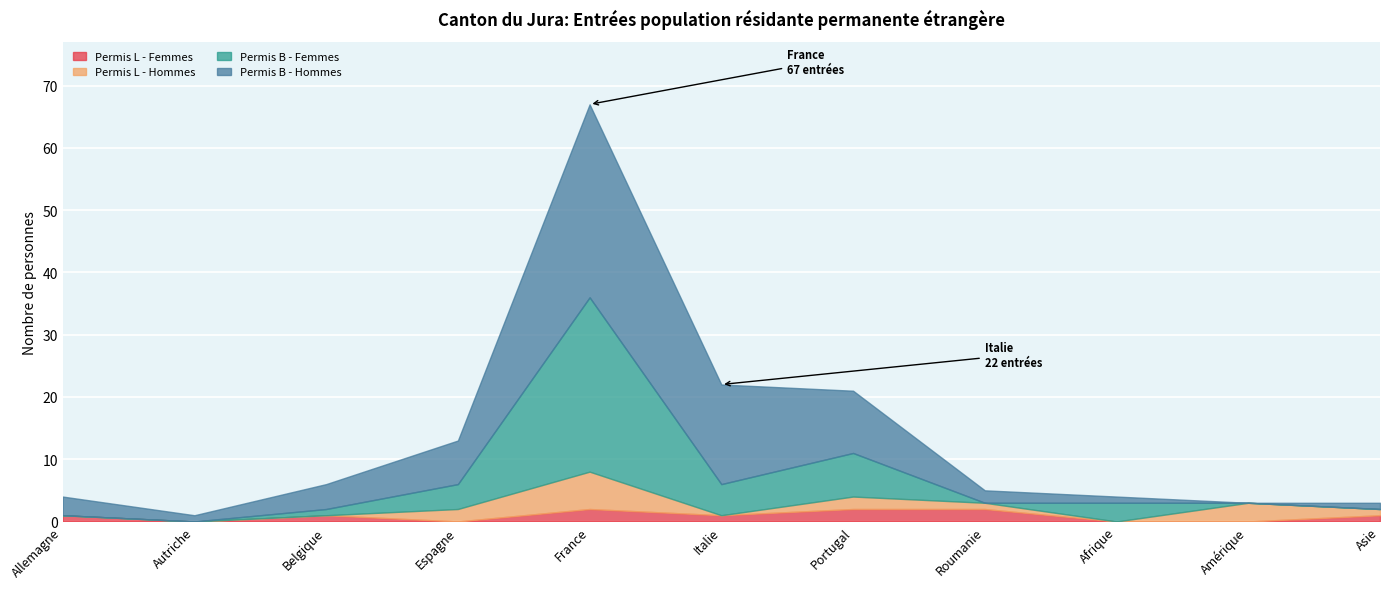

What position from the left is Amérique?

10